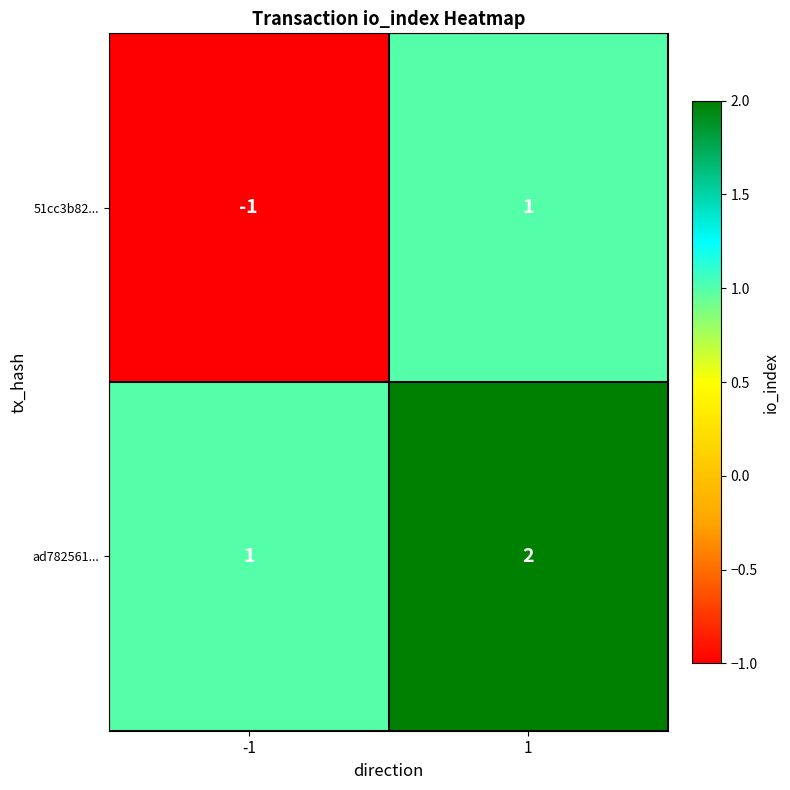

Which series has the largest range (max minus min)?

51cc3b82...